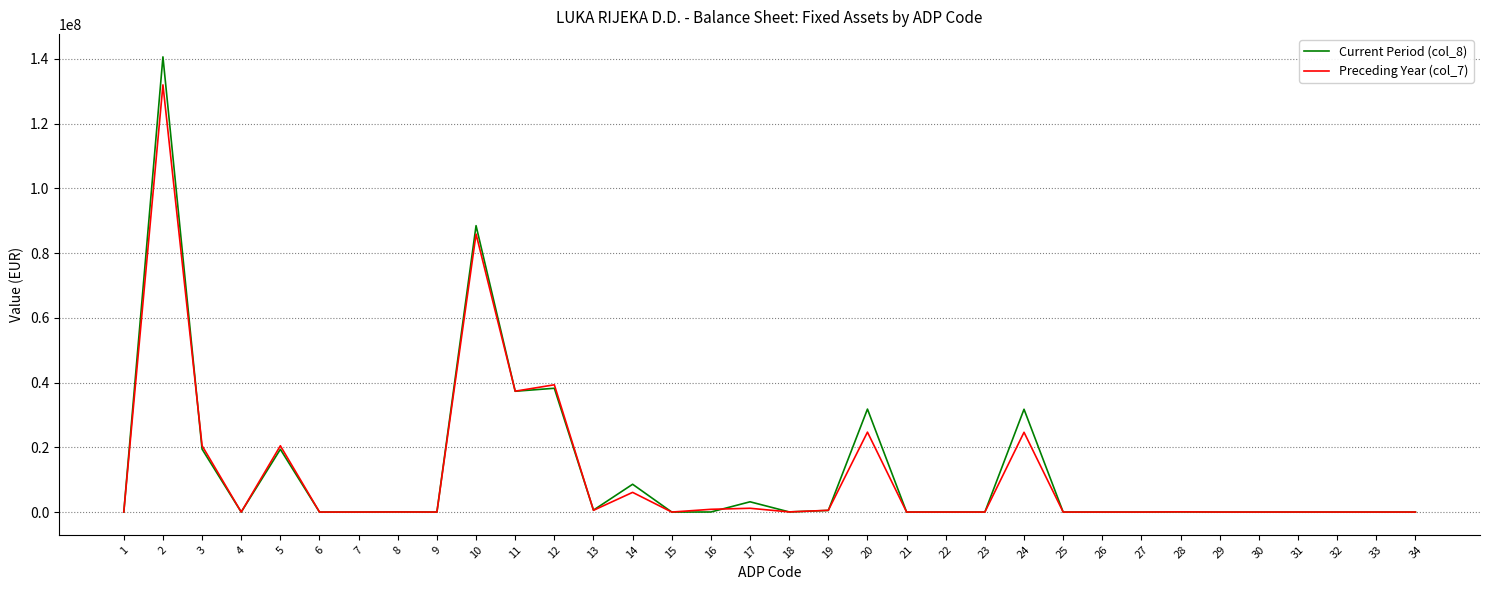

Is the value of Preceding Year (col_7) at 34 greater than the value of Current Period (col_8) at 12?

No